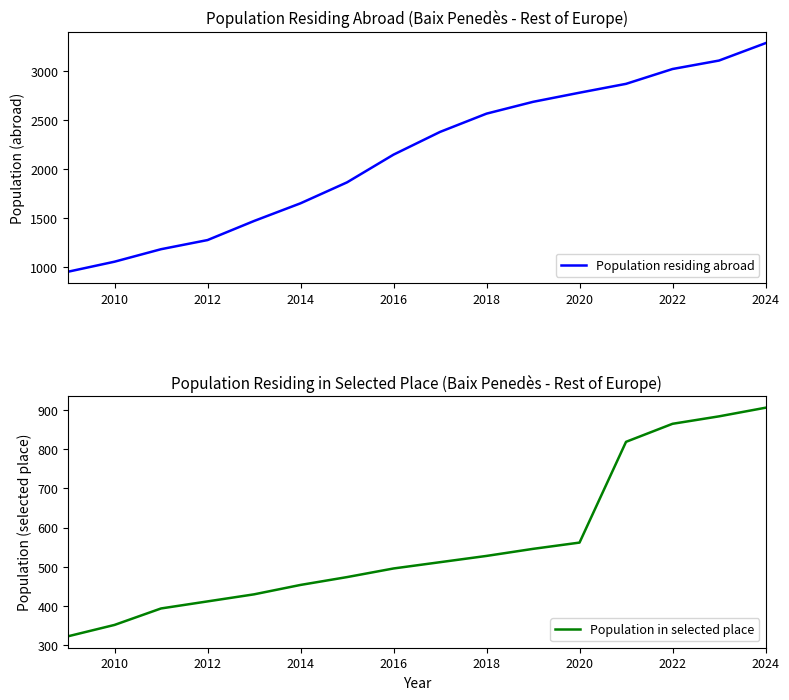

Rank the series by their average value, from highest to lowest.

Population residing abroad, Population in selected place